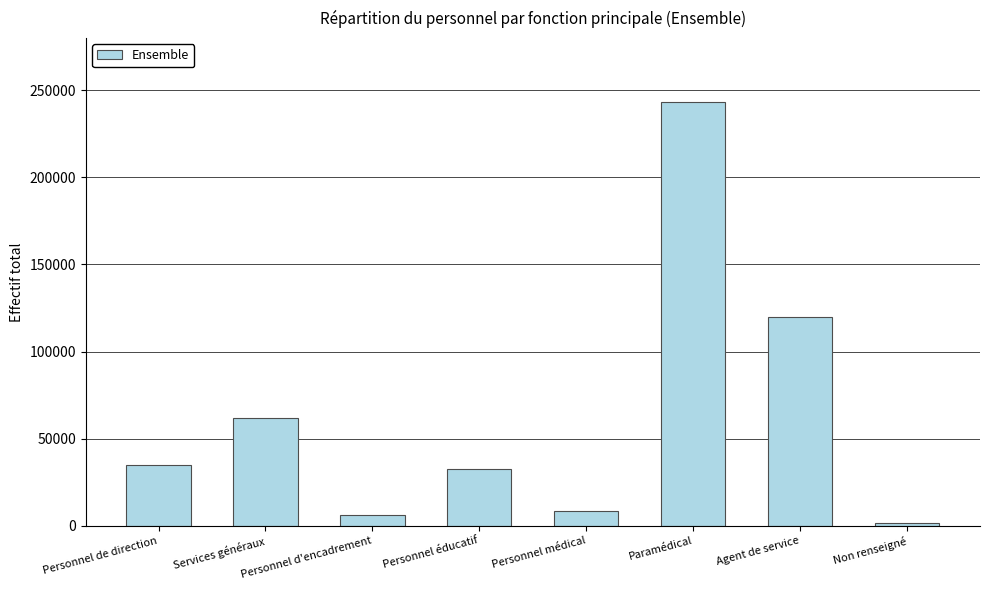

Which has a higher value, Personnel d'encadrement or Services généraux?

Services généraux